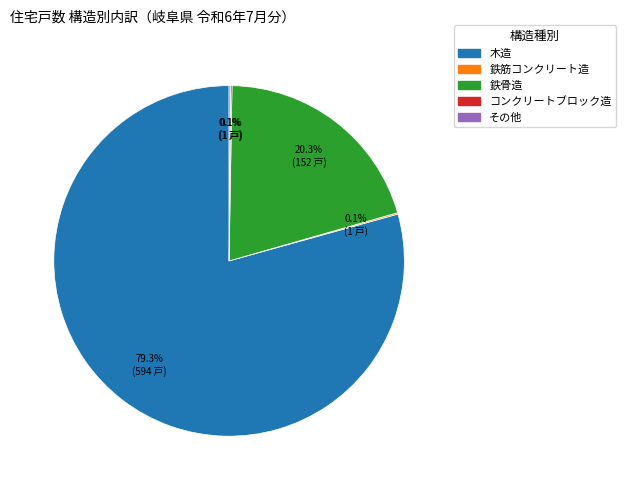

What is the largest slice in the pie chart?

木造